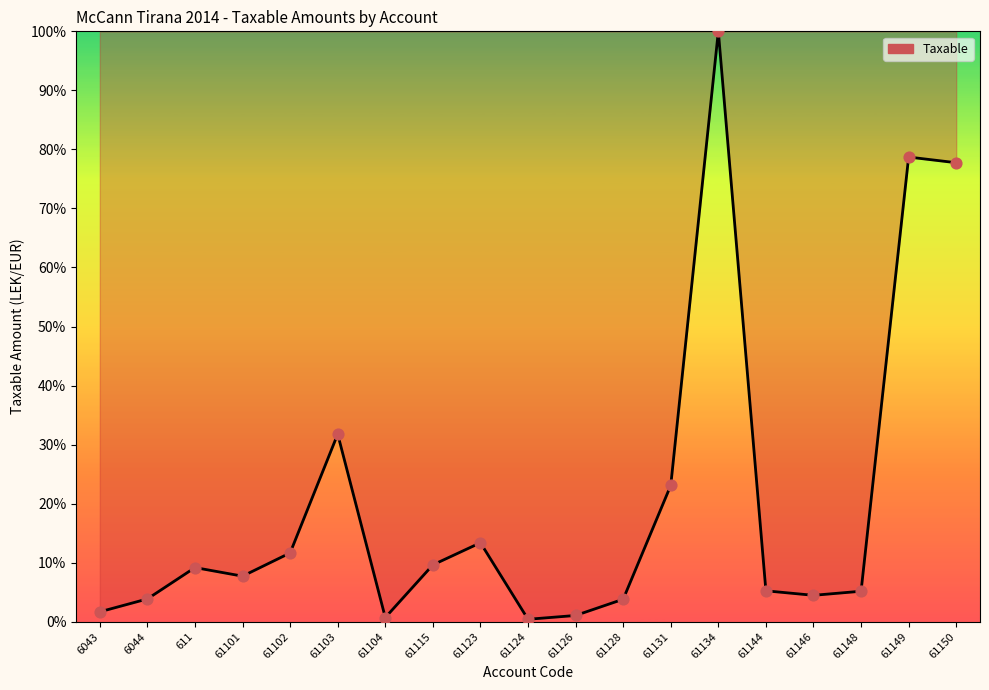

Between 61146 and 61102, which is larger?

61102